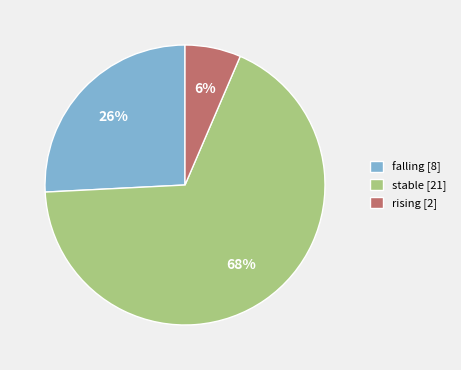

To the nearest percent, what is the combined percentage of falling [8] and rising [2]?

32%